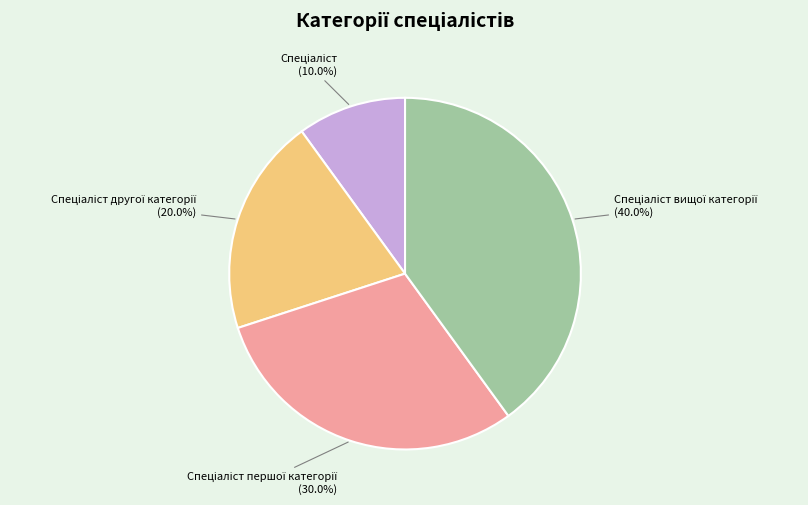

Is there any slice that represents more than half of the pie?

No